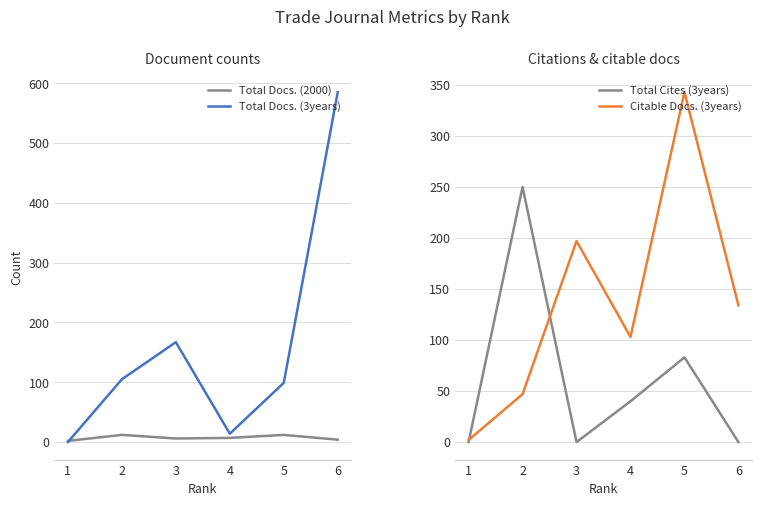

What is the sum of all Citable Docs. (3years) values?

826